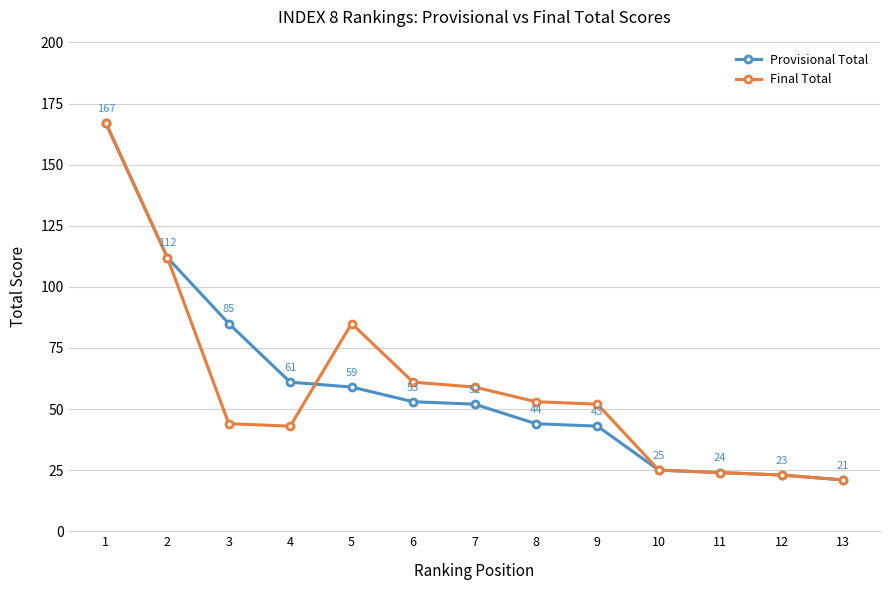

At which category is the sum across all series the highest?

1